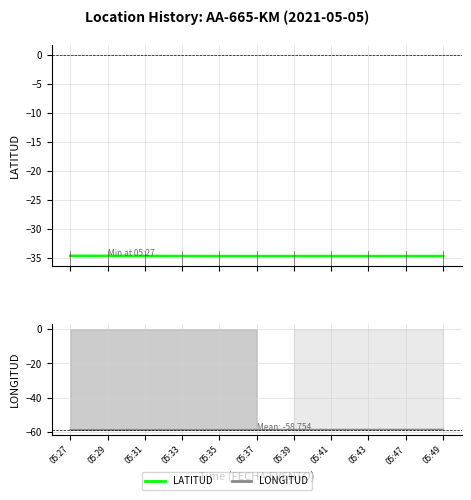

What is the value of the LONGITUD point at the 9th from the left?

-58.7